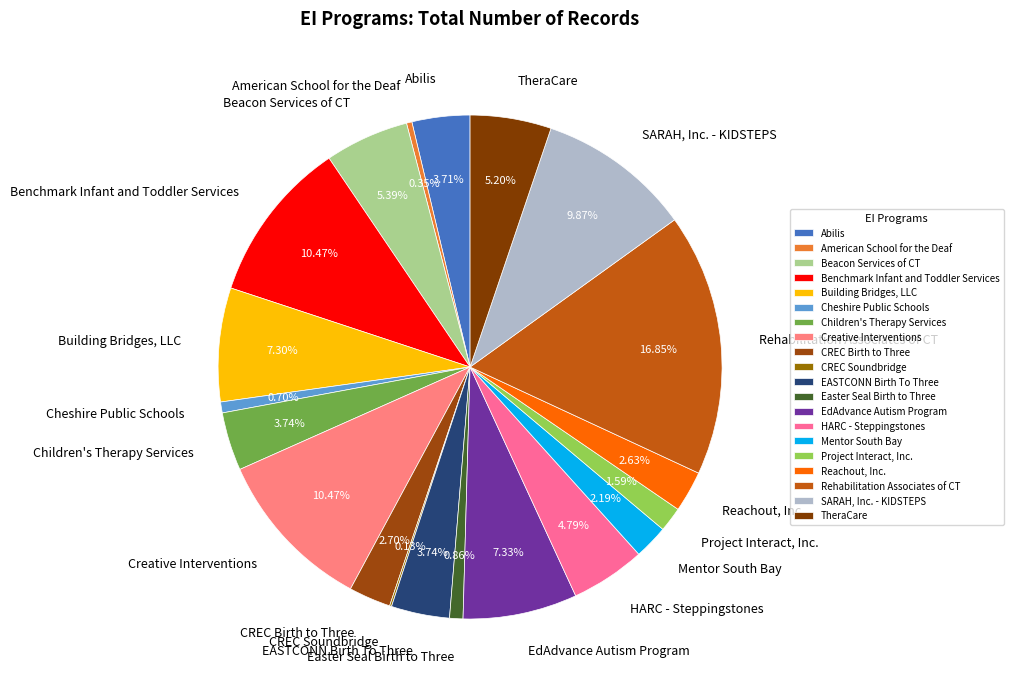

Is the sum of Mentor South Bay and Cheshire Public Schools greater than half?

No